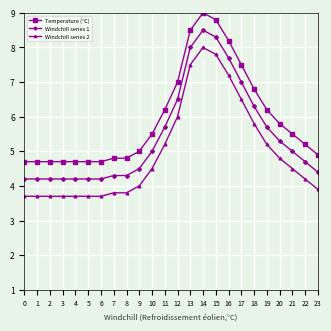

At which category is the sum across all series the highest?

14